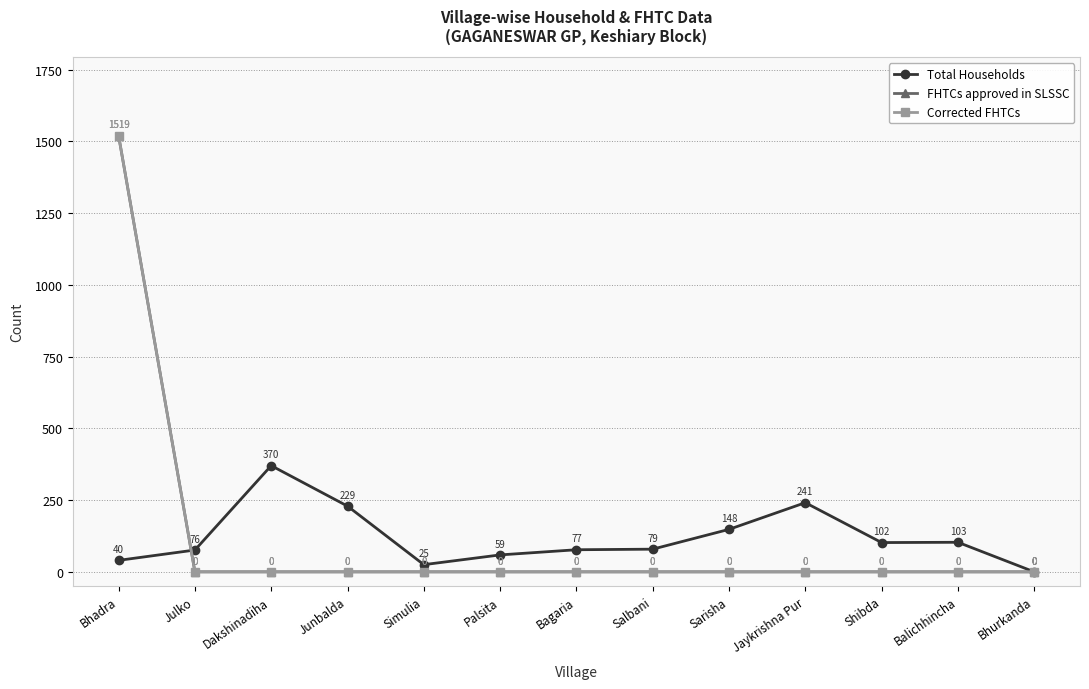

The FHTCs approved in SLSSC series shows -748 at Bagaria. True or false?

False